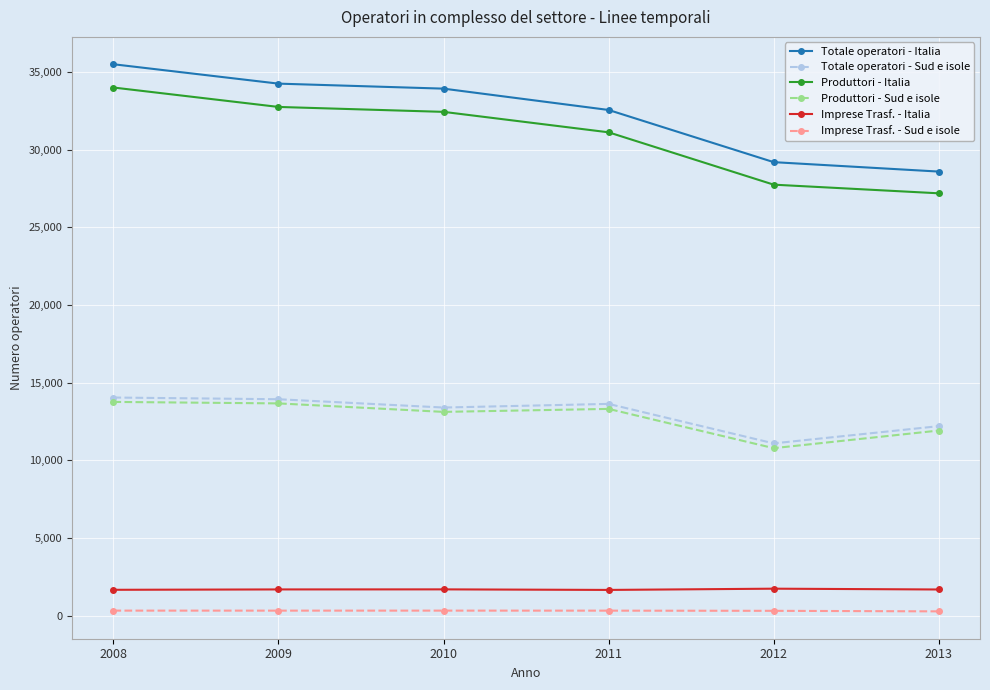

Is this an area chart (filled region under the line)?

No